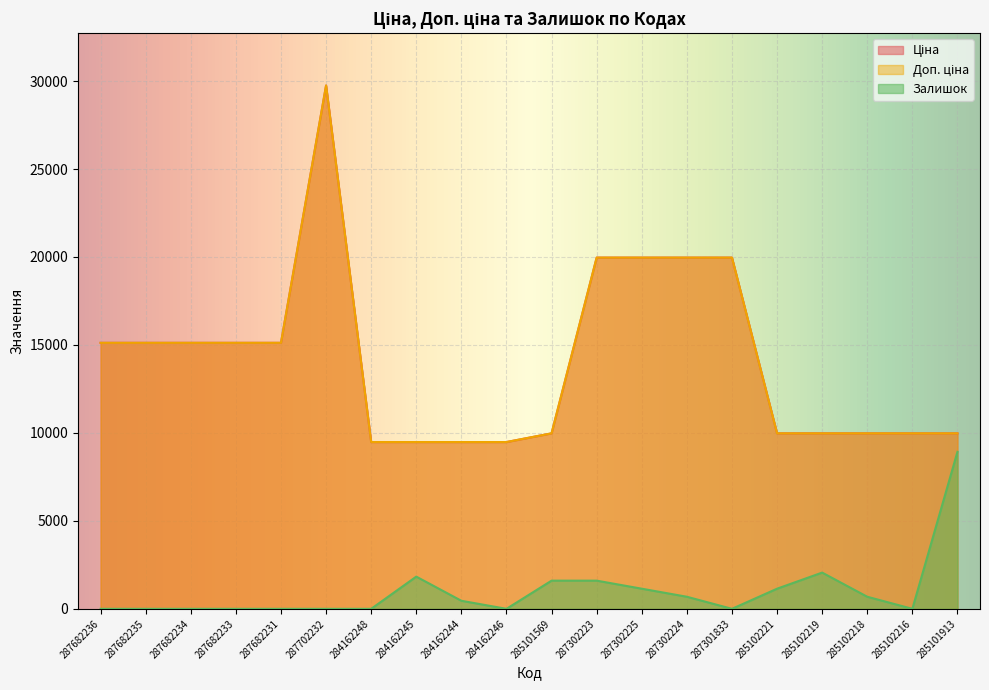

What is the value of the Ціна point at the 8th from the left?

9480.1